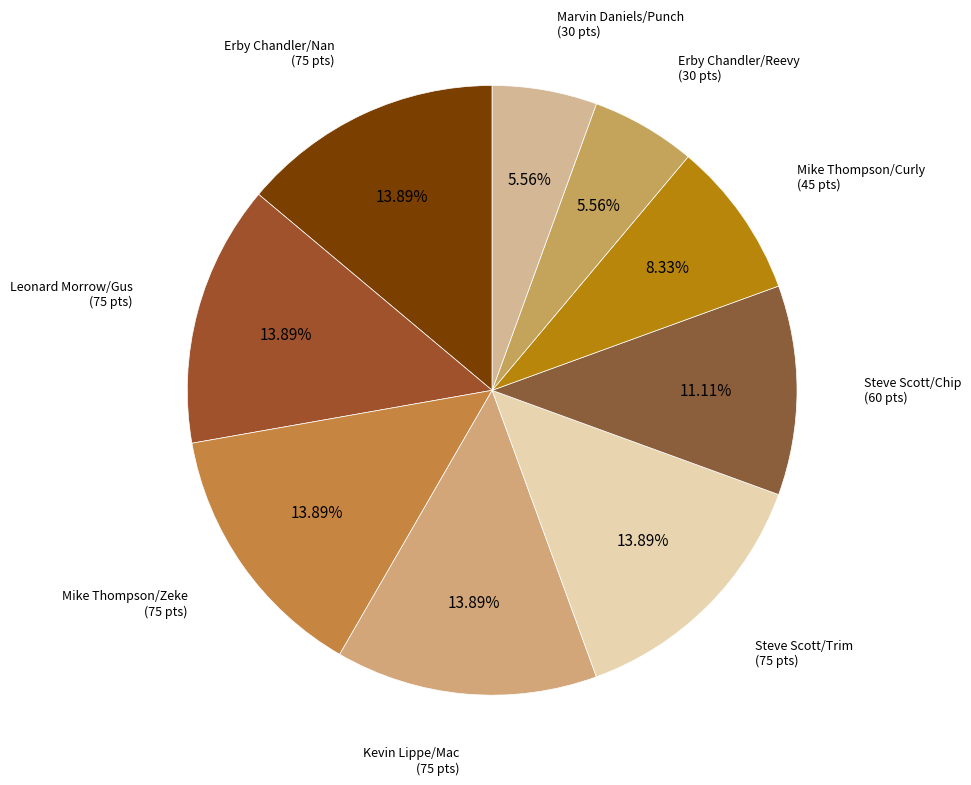

Is there a majority slice in this chart?

No